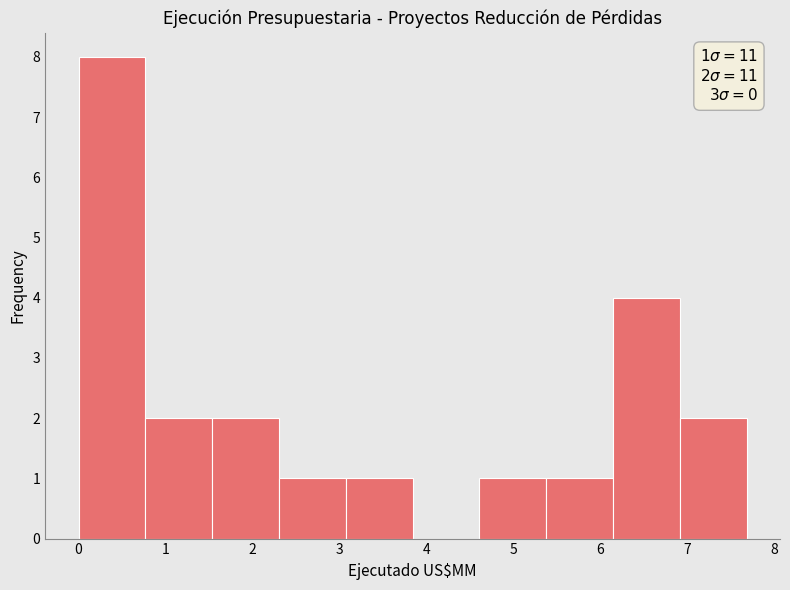

Over which range of the x-axis is the bar tallest?

0.0 to 0.8